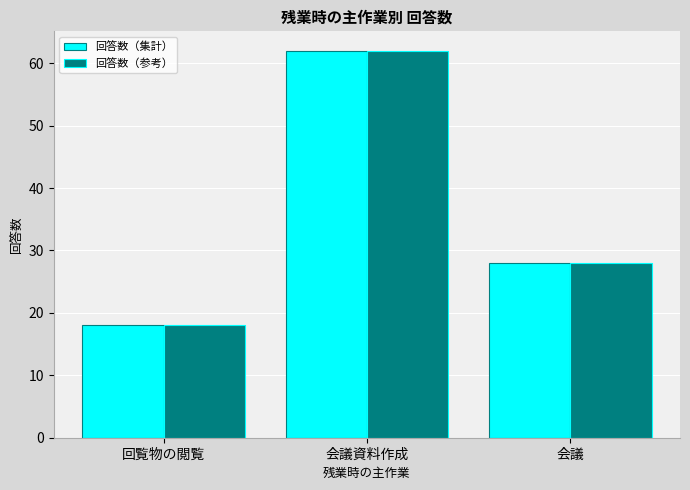

What is the difference between the maximum and minimum values in the 回答数（参考） series?

44